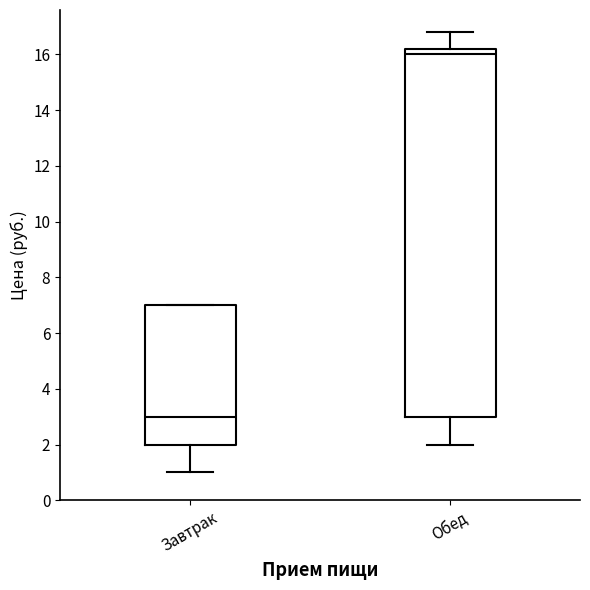

Comparing the boxes themselves (not the whiskers), which one is the tallest?

Обед